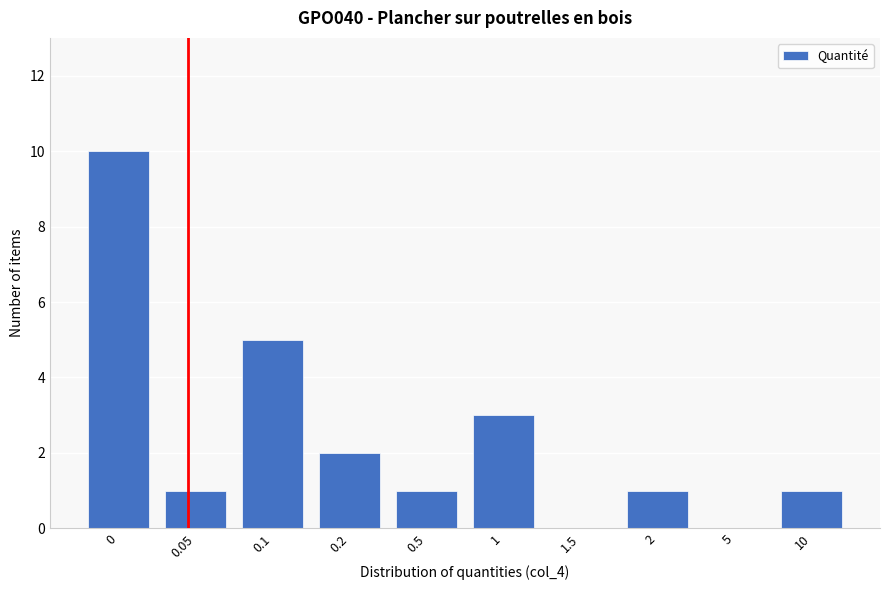

Reading left to right, list all the values displayed in this chart.

0=10	0.05=1	0.1=5	0.2=2	0.5=1	1=3	1.5=0	2=1	5=0	10=1